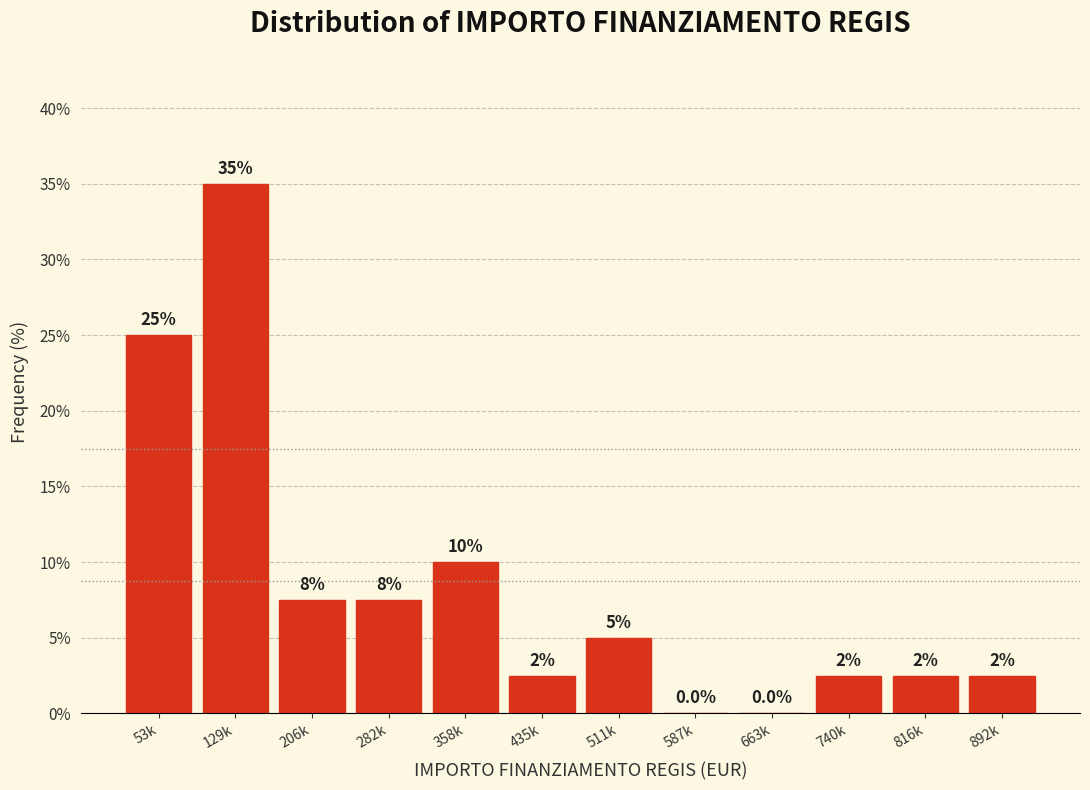

Reading left to right, extract all data points from this chart.

53k=25.0	129k=35.0	206k=7.5	282k=7.5	358k=10.0	435k=2.5	511k=5.0	587k=0.0	663k=0.0	740k=2.5	816k=2.5	892k=2.5